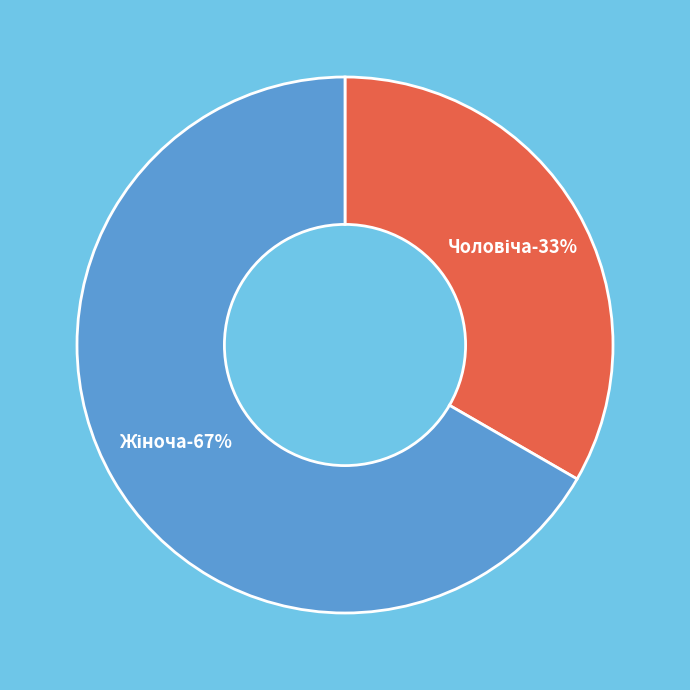

True or false: Жіноча accounts for 67% of the total.

True